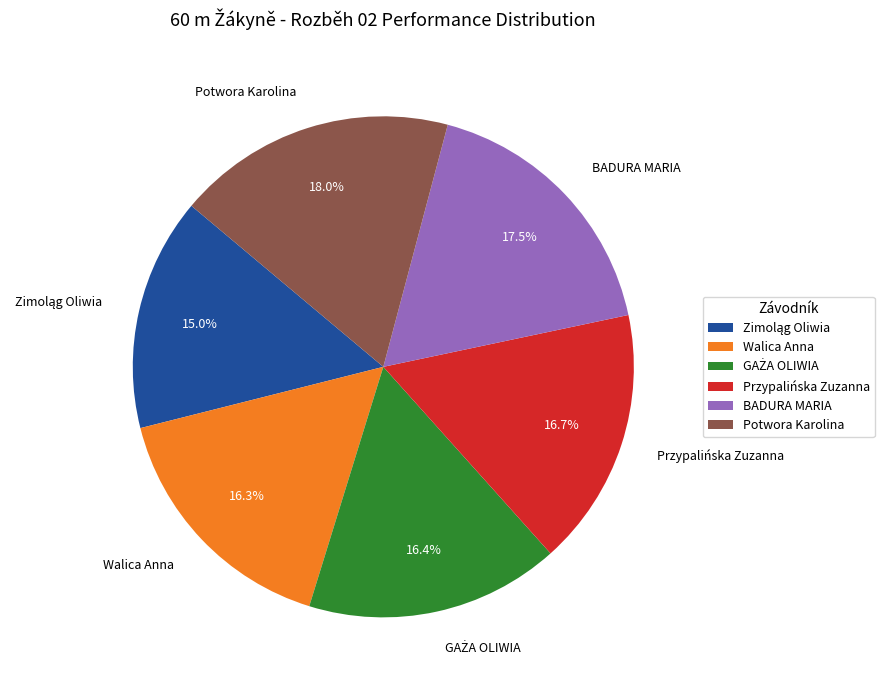

Do BADURA MARIA and Walica Anna together represent more than half of the pie?

No